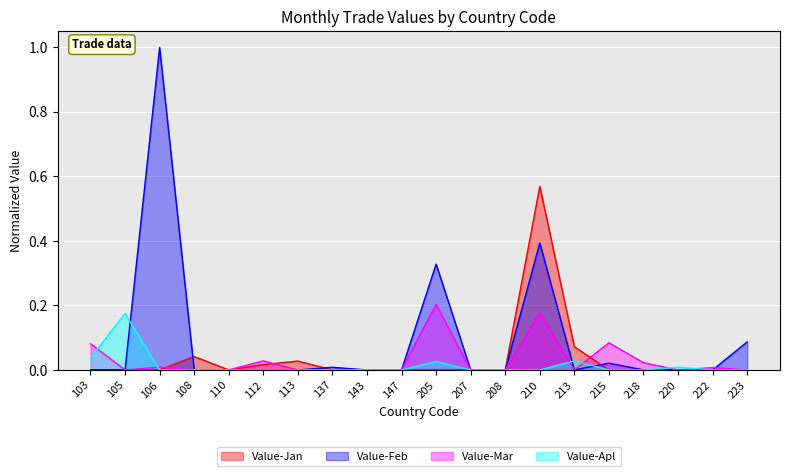

What is the maximum value shown in the chart?

1.0